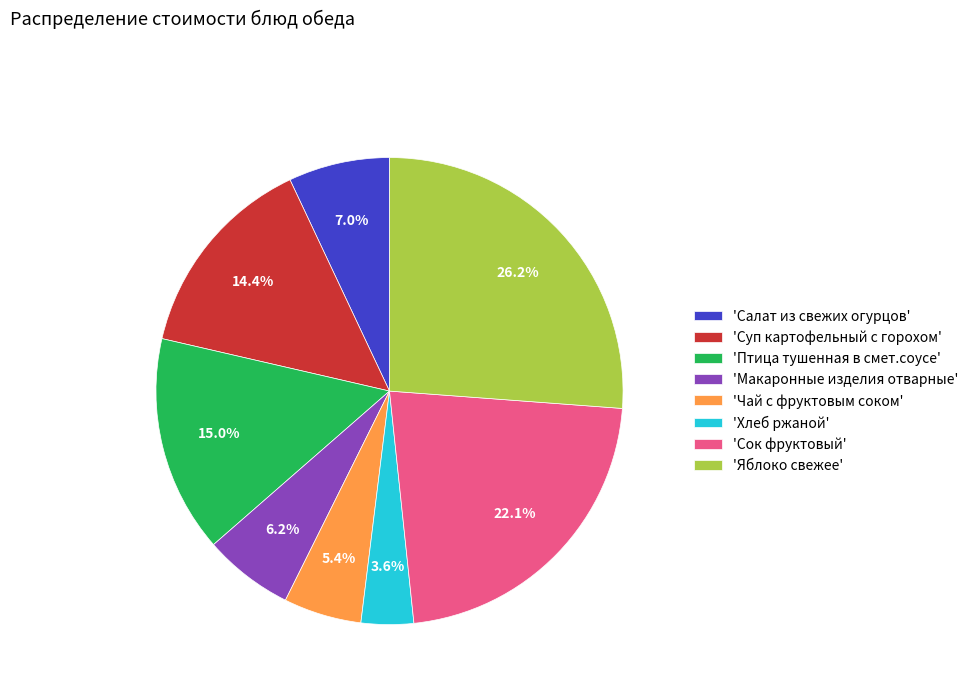

How many slices are in this pie chart?

8